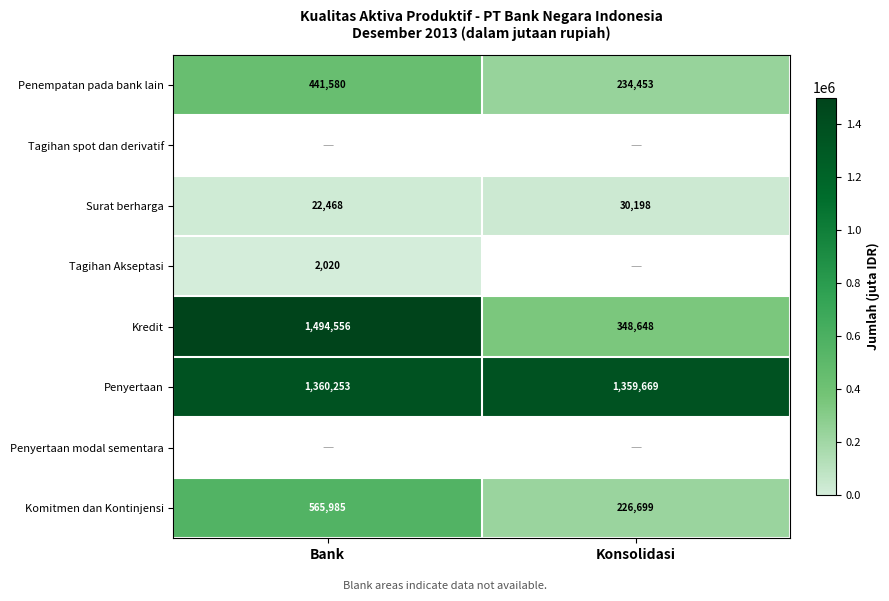

The value of Komitmen dan Kontinjensi at Bank is 565985. True or false?

True